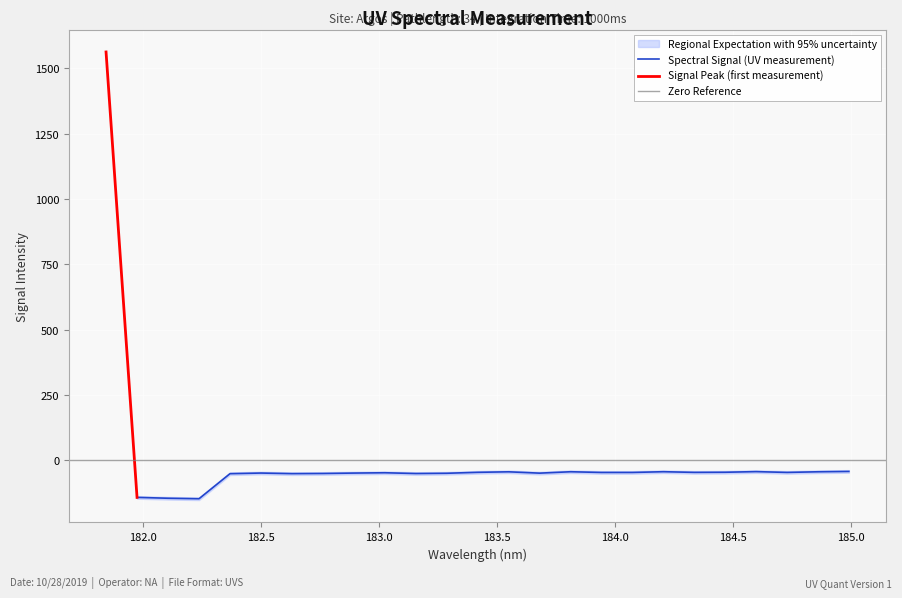

Count the number of values greater than -46.

8